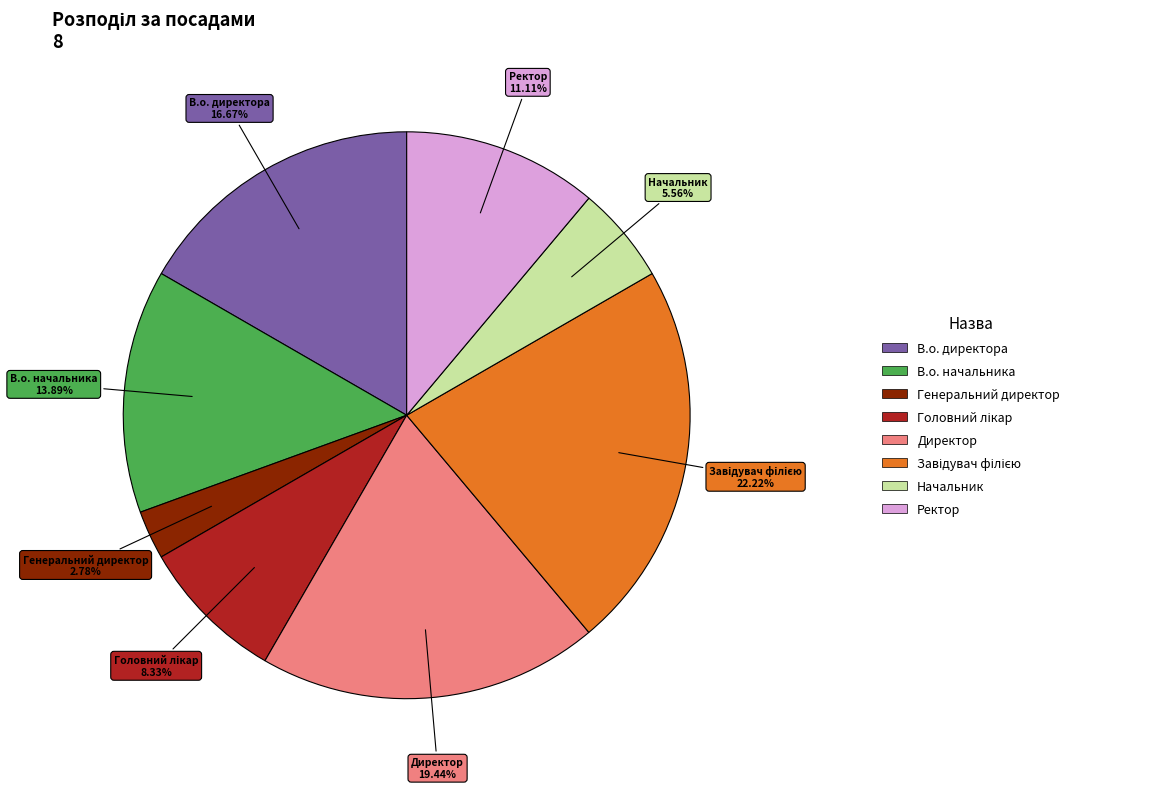

Does any single category account for the majority?

No